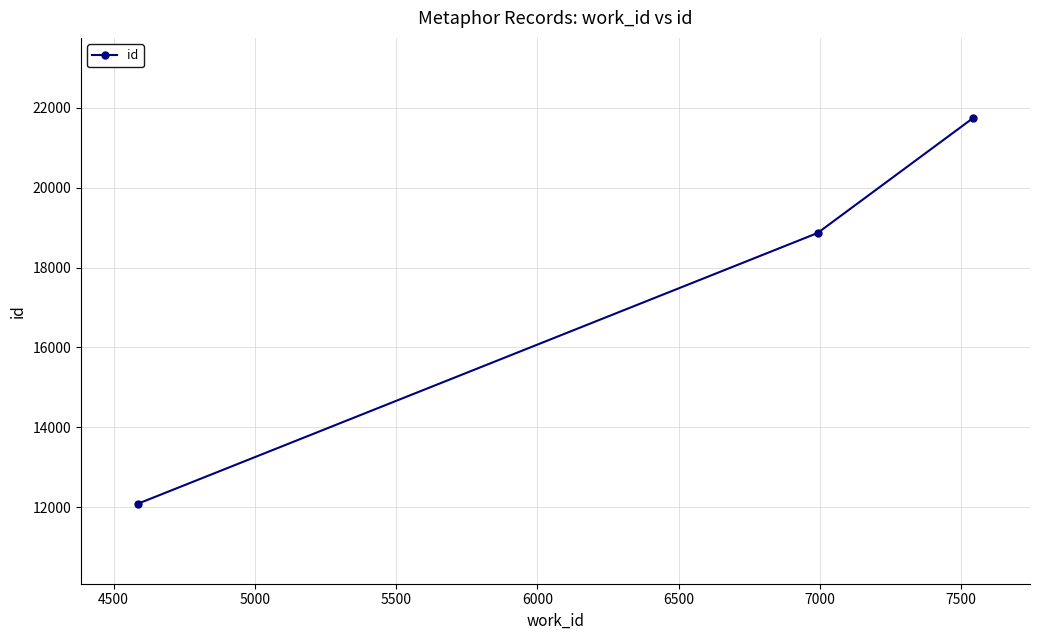

What is the difference between the maximum and minimum values?

9670